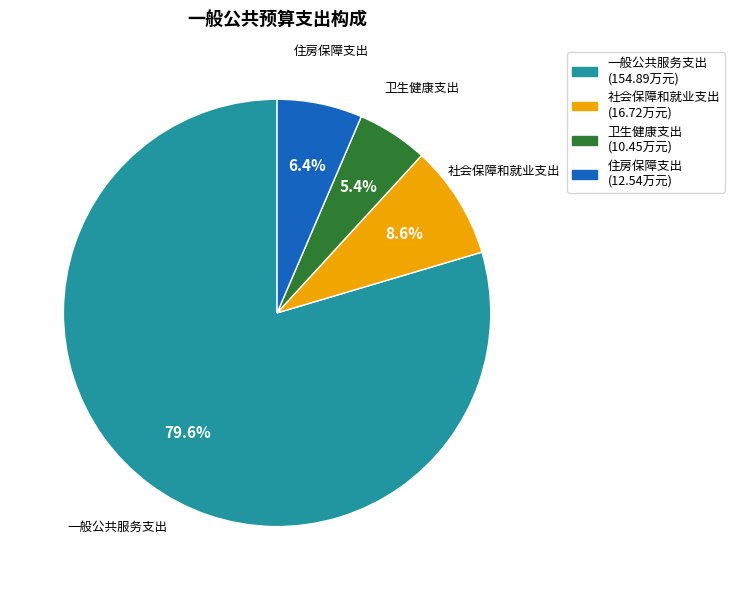

What percentage is the 住房保障支出 slice, to the nearest percent?

6%